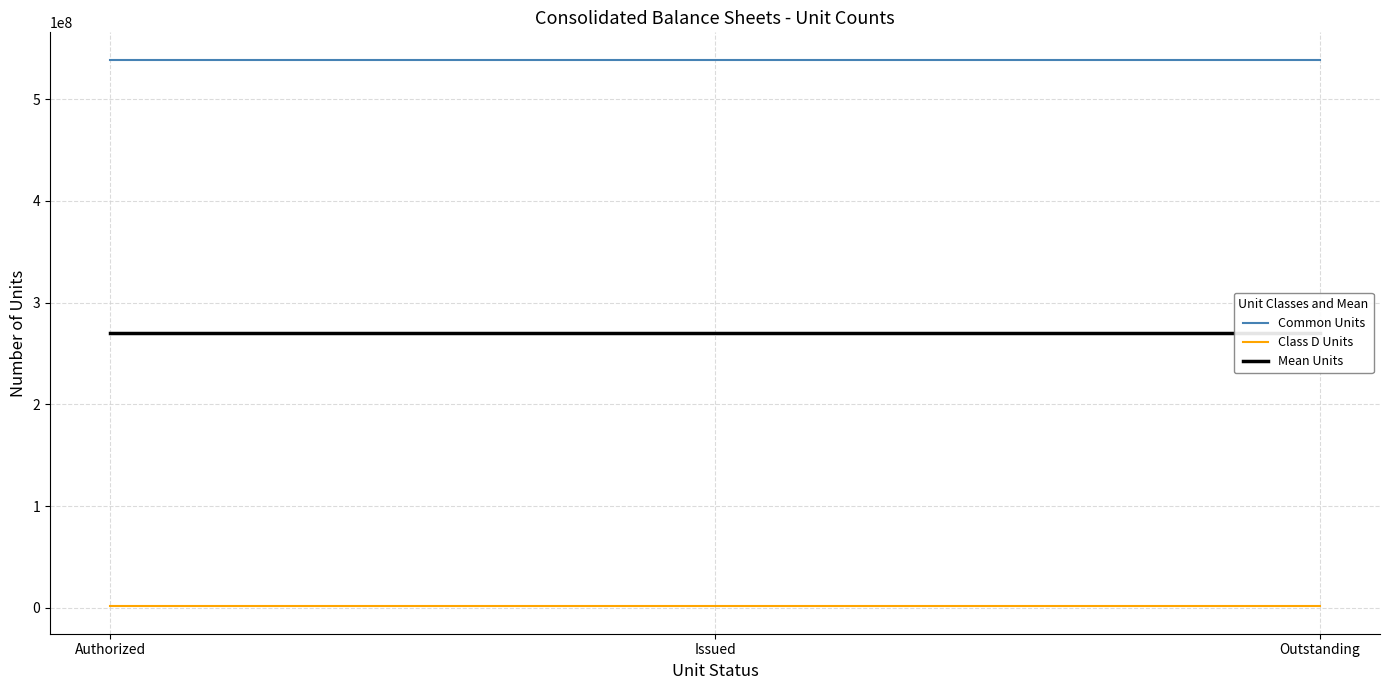

What is the sum of the Mean Units values at Issued and Authorized?

540306899.0